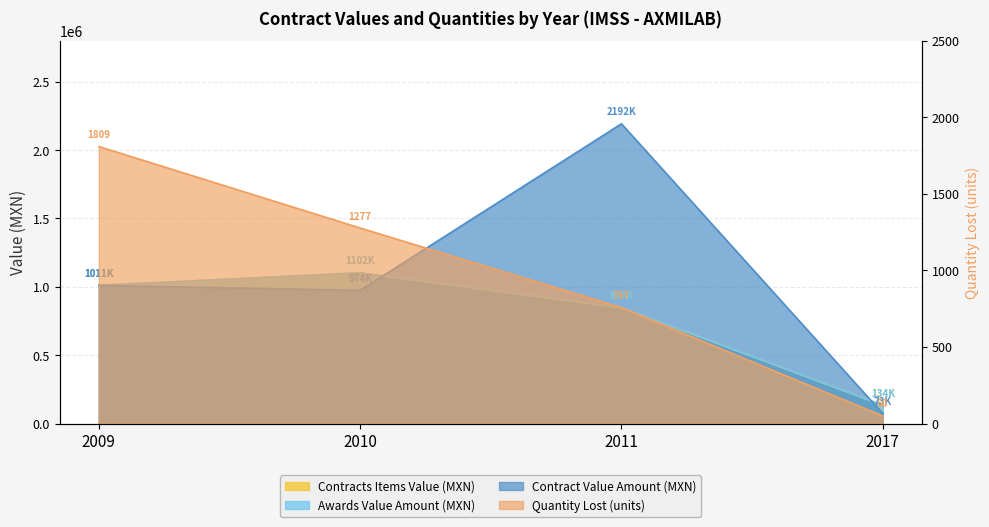

True or false: contracts.items.valueMxIMSS and contracts.value.amount cross at least once.

True